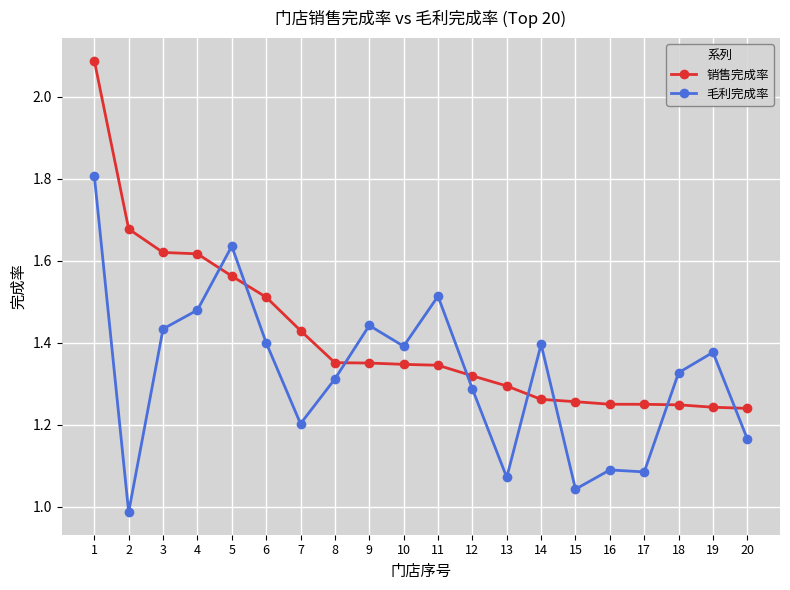

Is the value of 销售完成率 at 5 greater than the value of 毛利完成率 at 19?

Yes